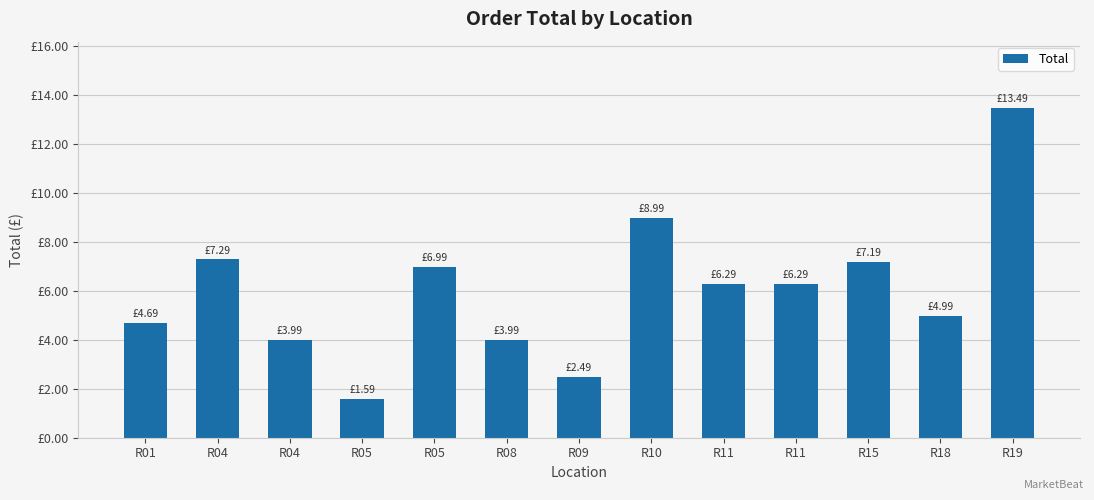

Where does the data first go above 6?

R04